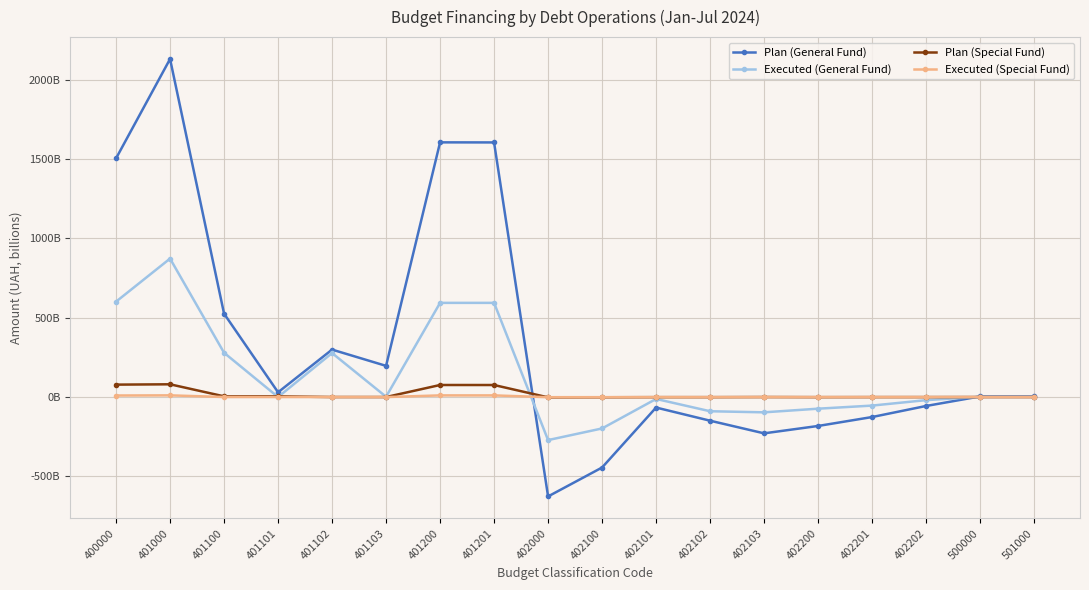

Rank the series by their maximum value, from highest to lowest.

Plan (General Fund), Executed (General Fund), Plan (Special Fund), Executed (Special Fund)